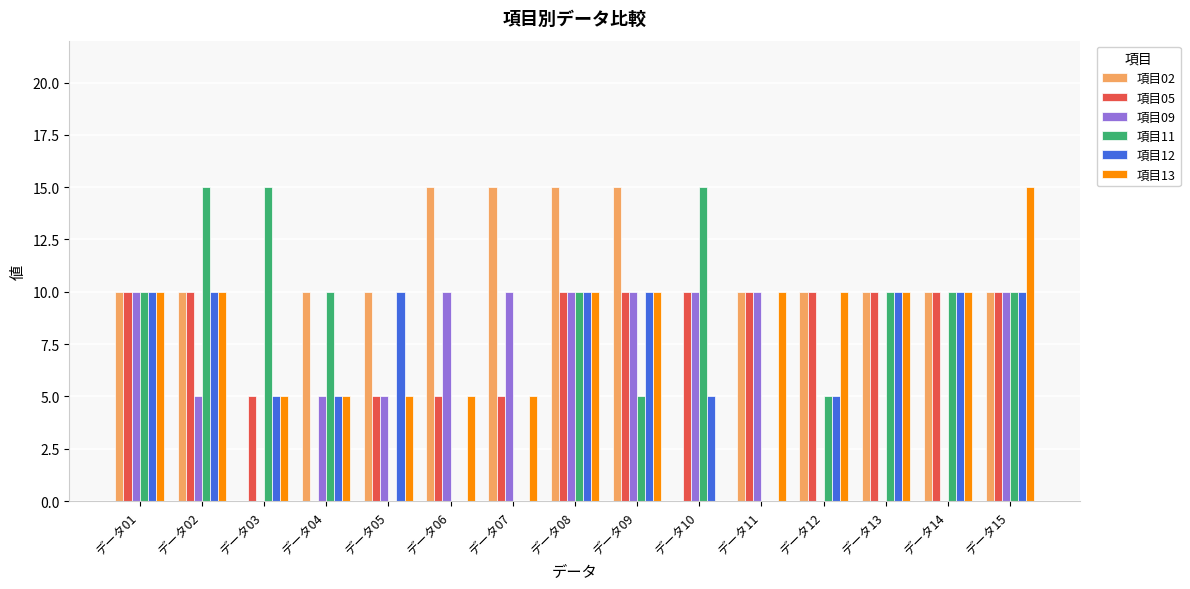

Which series changed the most between データ02 and データ03?

項目02